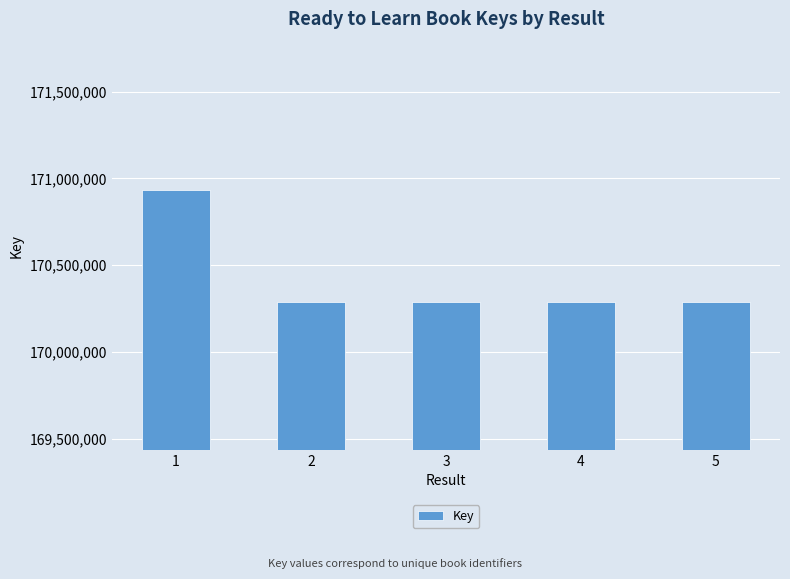

What is the change in value from 2 to 4?

+108